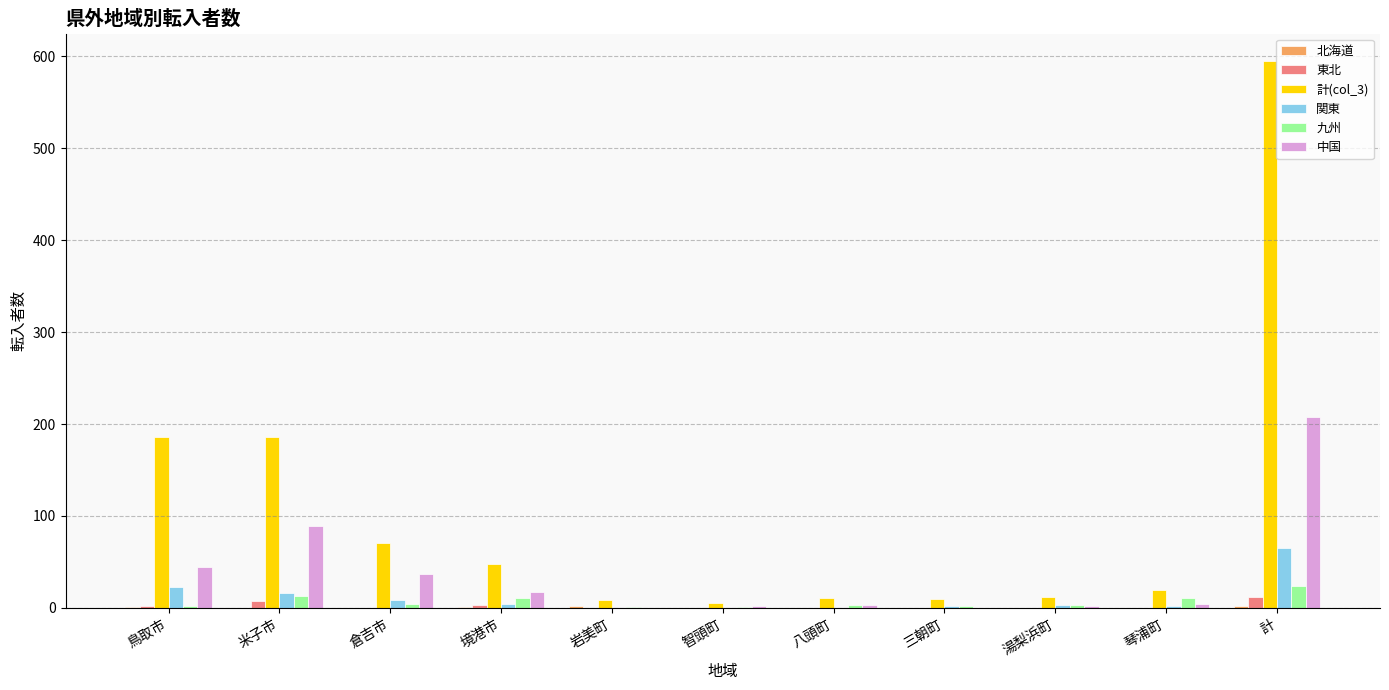

Between 鳥取市 and 湯梨浜町, which series saw the biggest shift?

計(col_3)